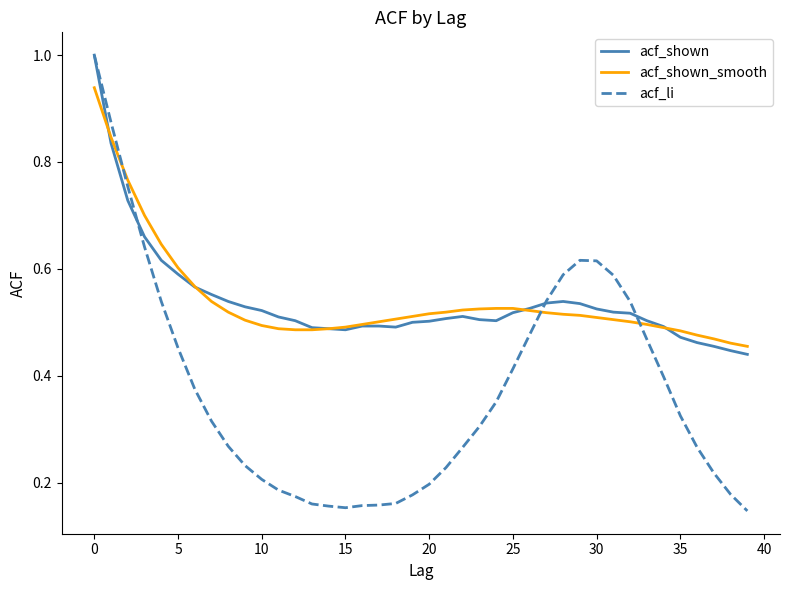

True or false: acf_shown_smooth and acf_li cross at least once.

True